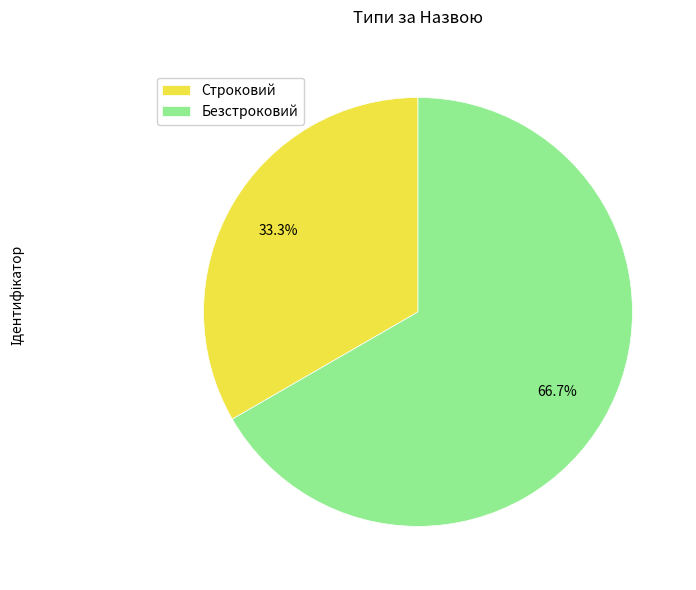

To the nearest percent, what is the average slice percentage?

50%